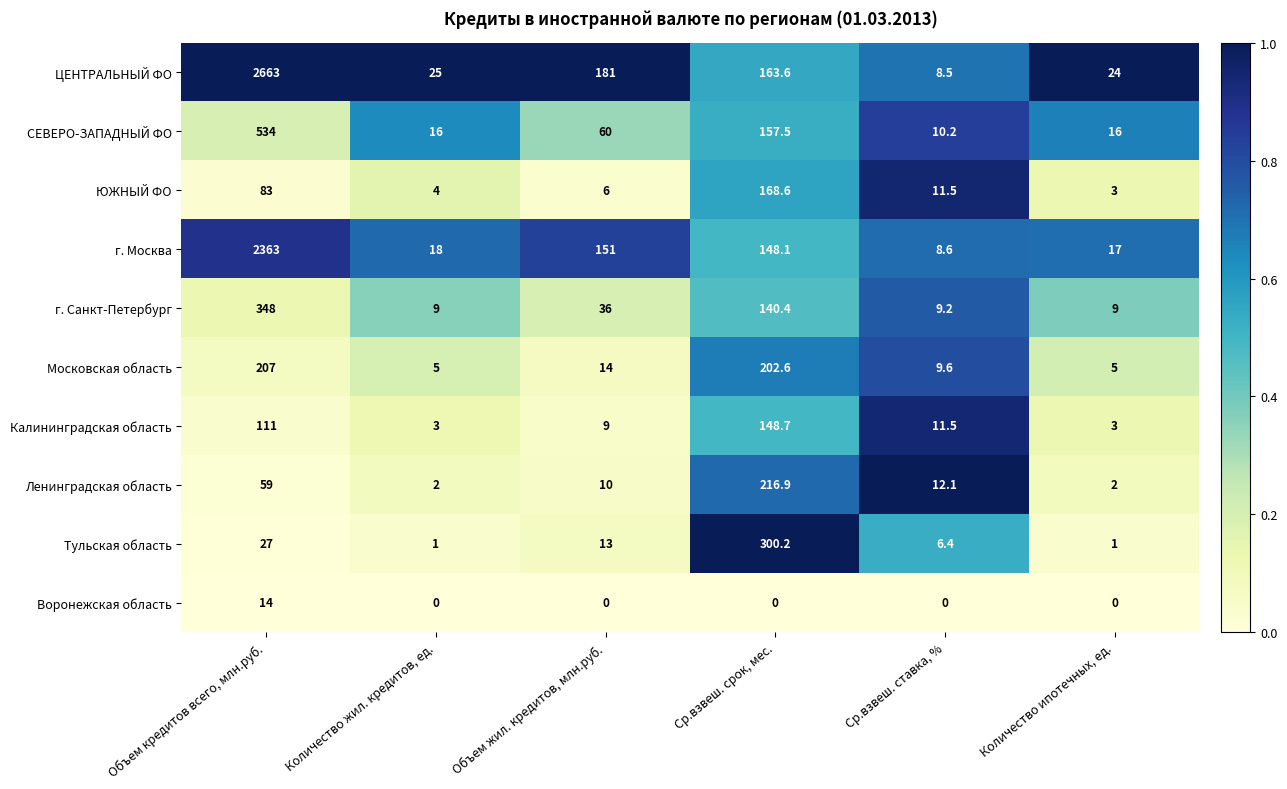

Where does the Тульская область series first go above 13?

Объем кредитов всего, млн.руб.